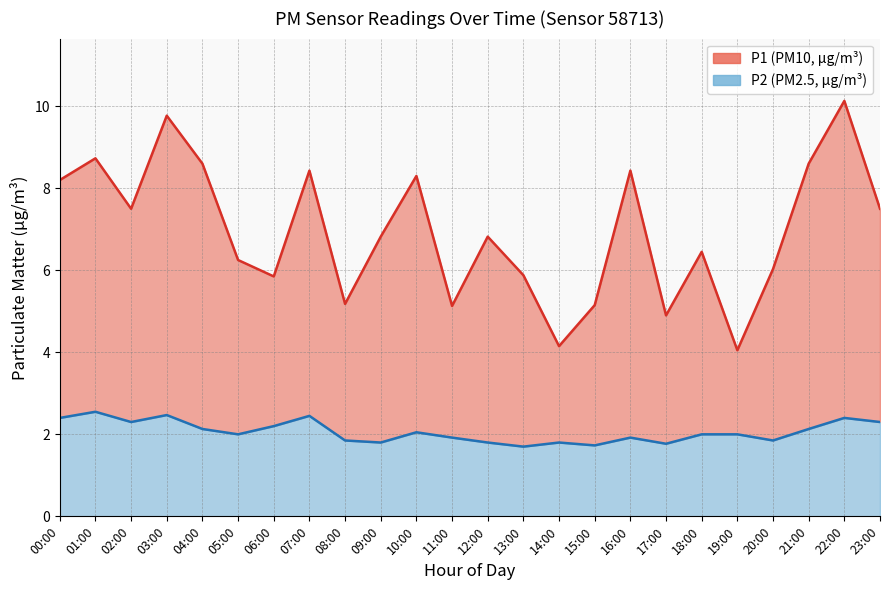

True or false: P1 has a value of 6.8 at 12:00.

True